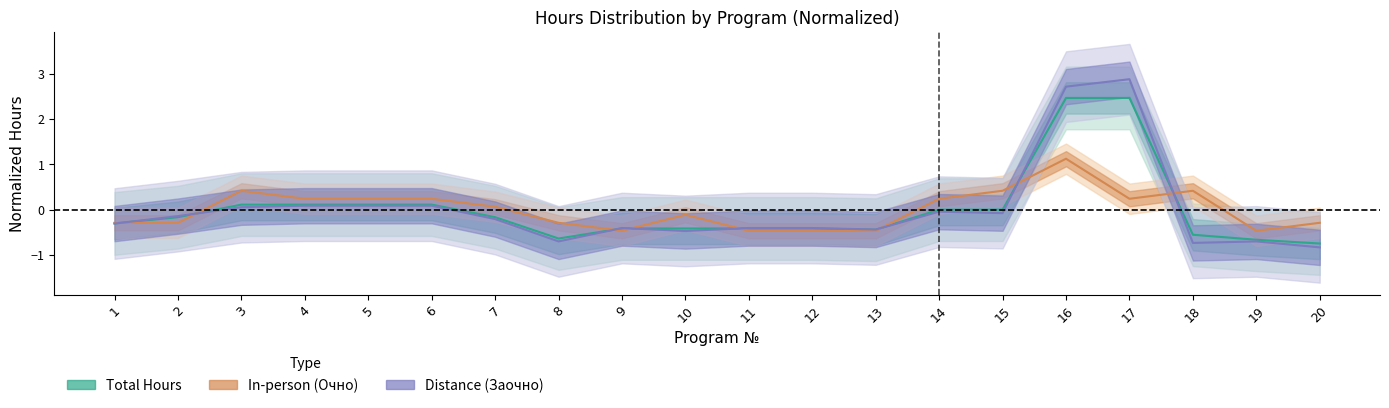

At which category is the sum across all series the highest?

16